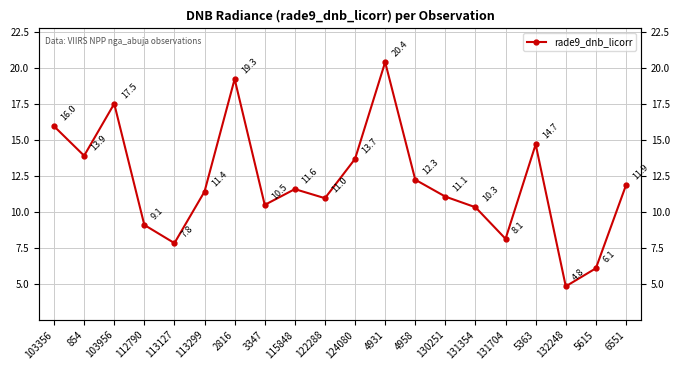

List the labels in order of value, largest first.

4931, 2816, 103956, 103356, 5363, 854, 124080, 4958, 6551, 115848, 113299, 130251, 122288, 3347, 131354, 112790, 131704, 113127, 5615, 132248